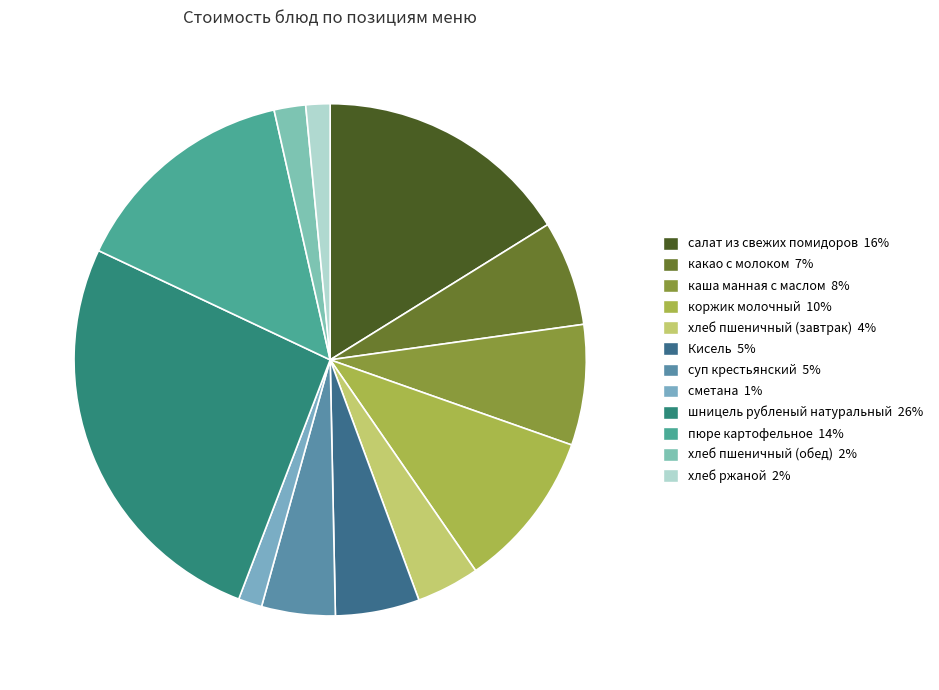

True or false: хлеб ржаной accounts for 8% of the total.

False